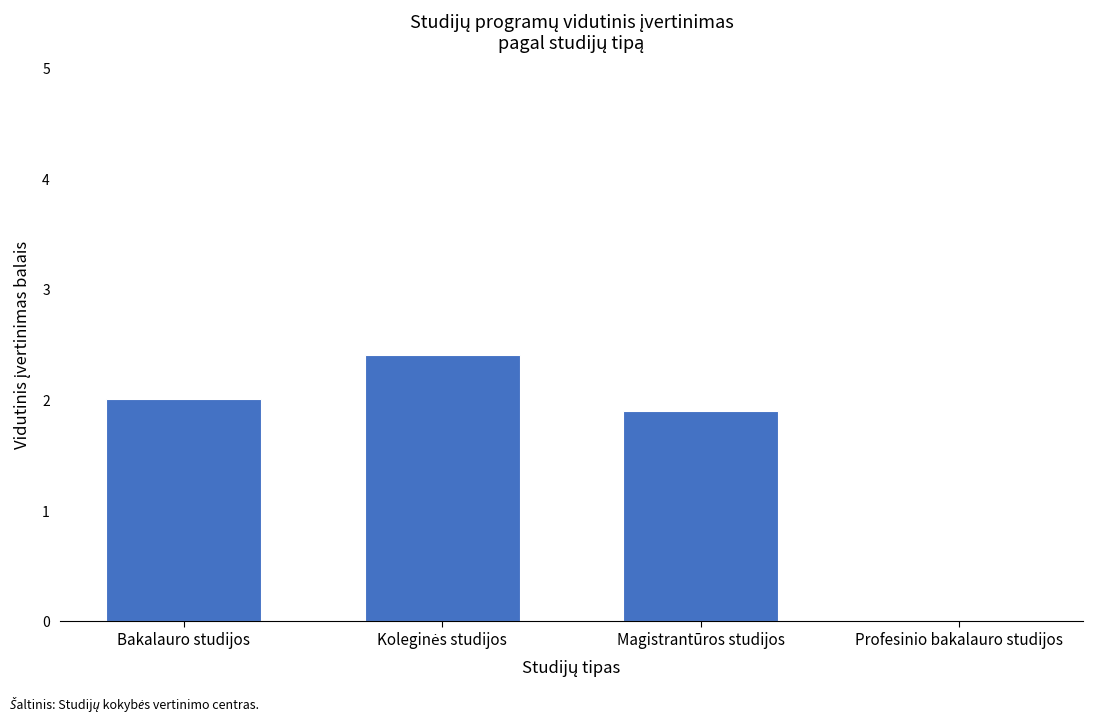

The value at Magistrantūros studijos is 3.0. True or false?

False